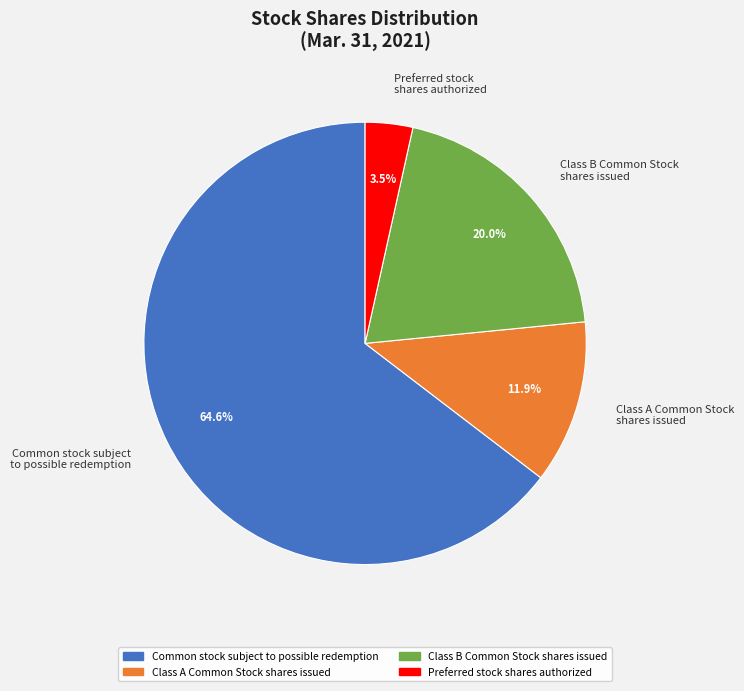

Which category has the smallest portion of the pie?

Preferred stock shares authorized